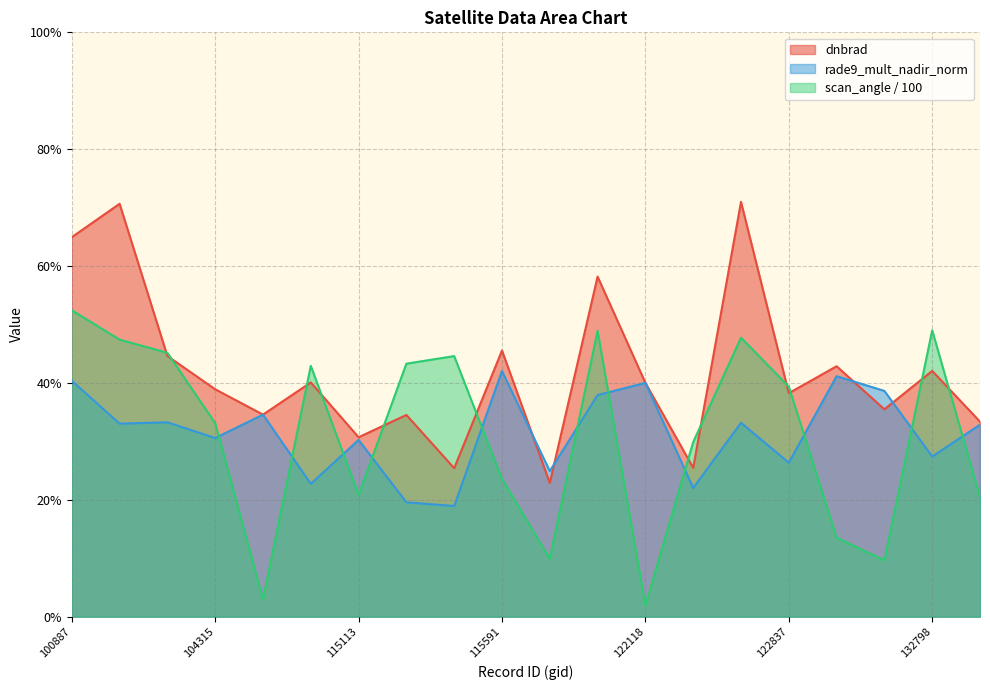

Between which two adjacent categories do dnbrad and scan_angle_norm first intersect?

102751 and 103601